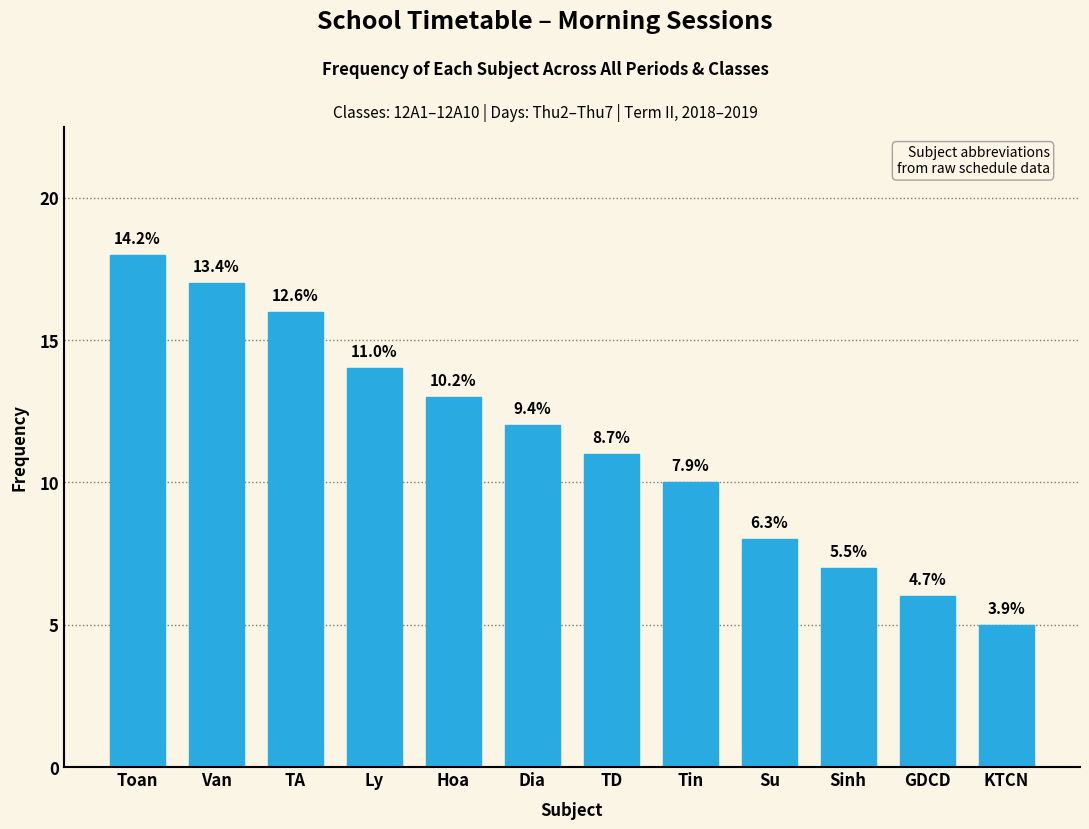

Are the bars horizontal?

No